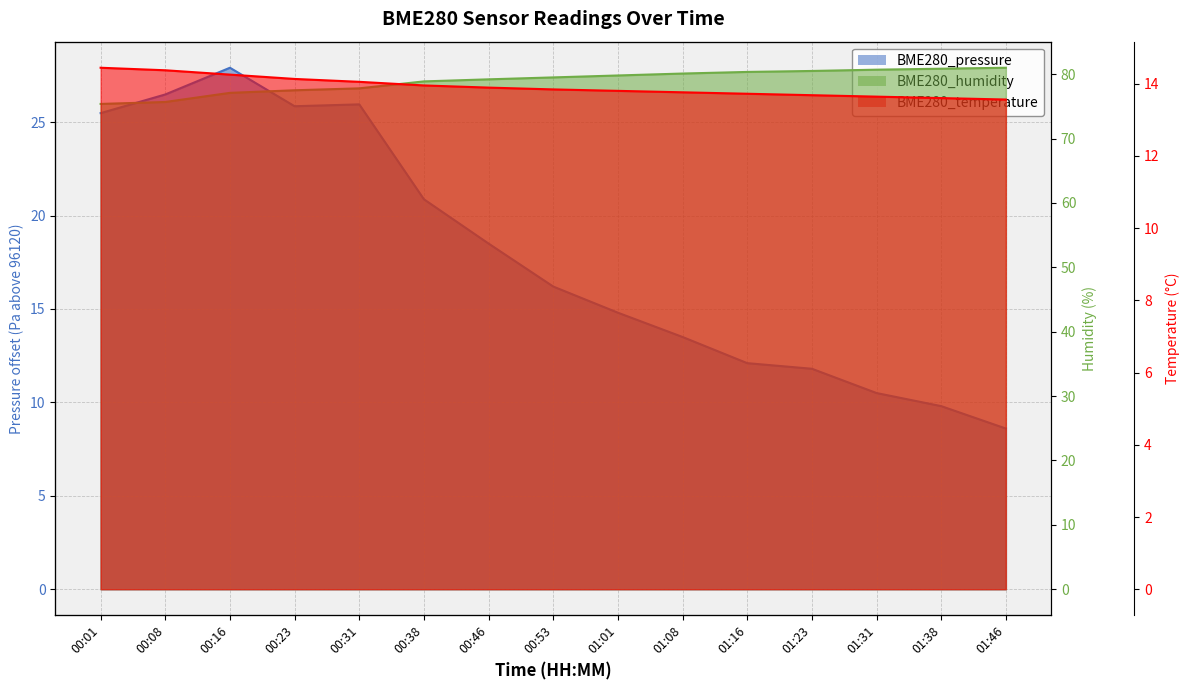

What is the maximum value for BME280_temperature?

14.4